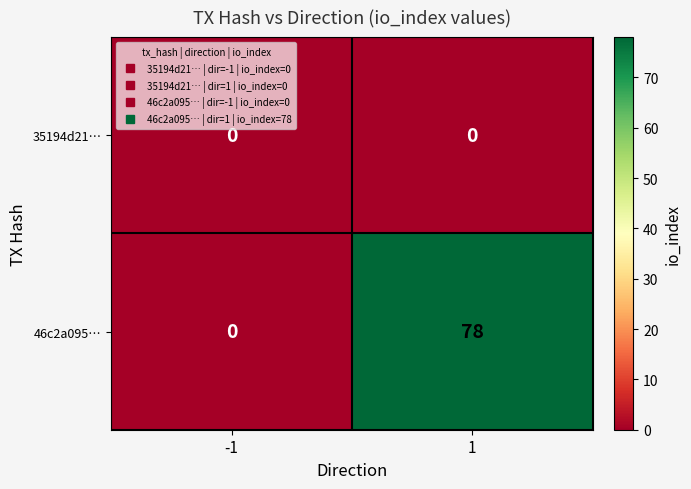

What is the total value across all series at 1?

78